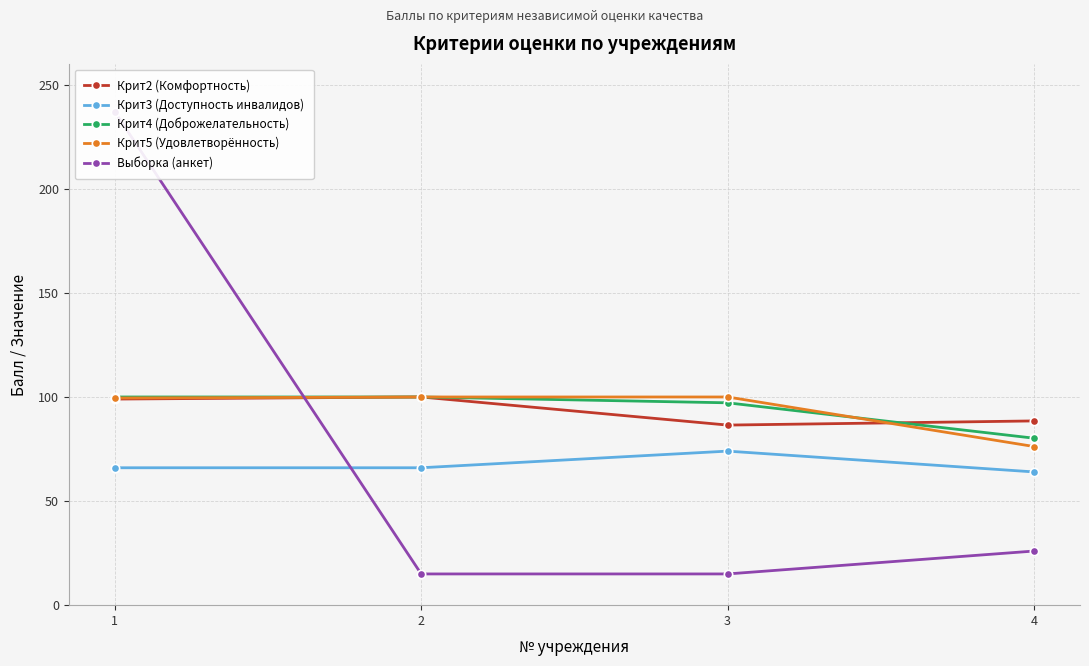

What is the average value of the Выборка (анкет) series?

73.2